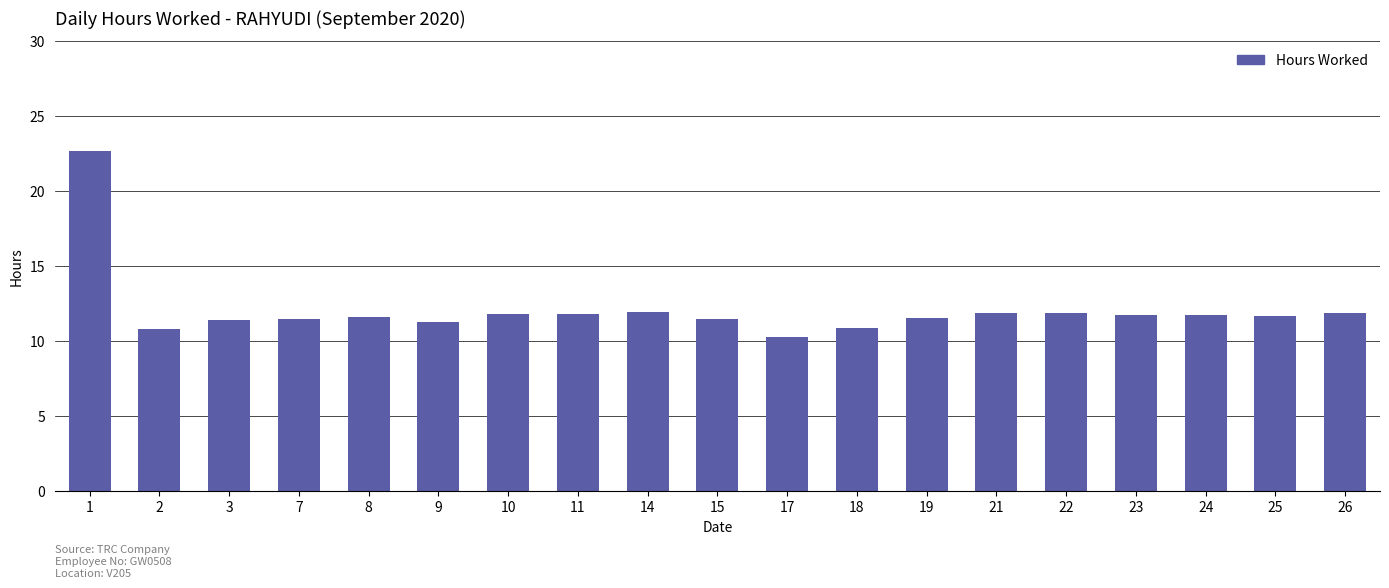

What is the sum of the values at 14 and 7?

23.4